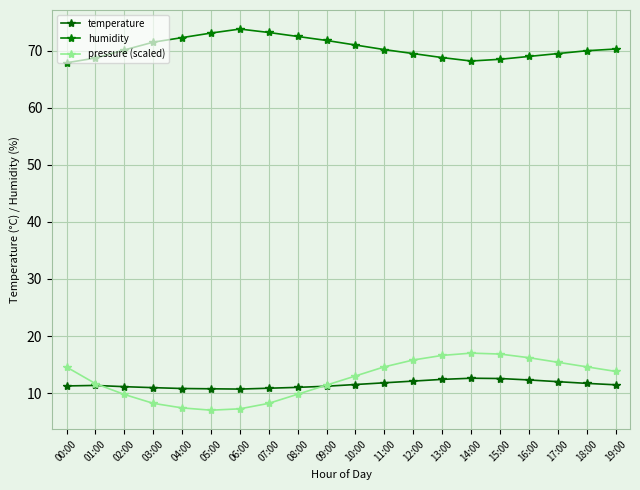

What is the difference between the maximum and minimum values in the humidity series?

5.9